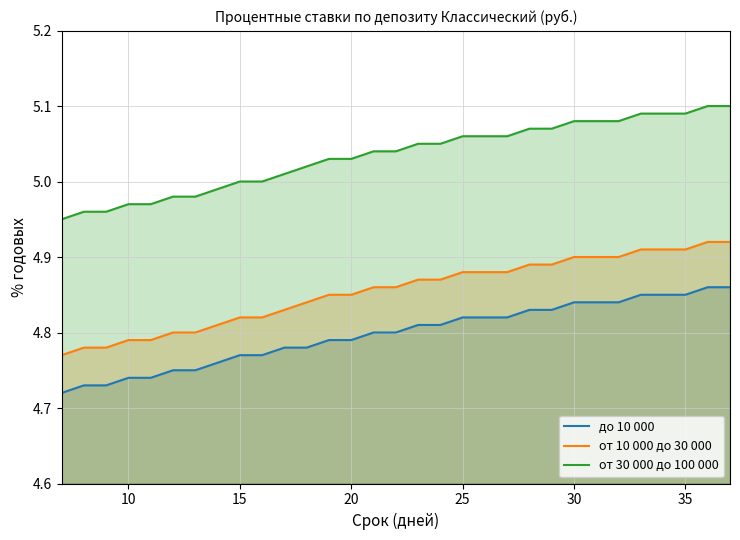

True or false: от 10 000 до 30 000 and до 10 000 intersect in this chart.

False